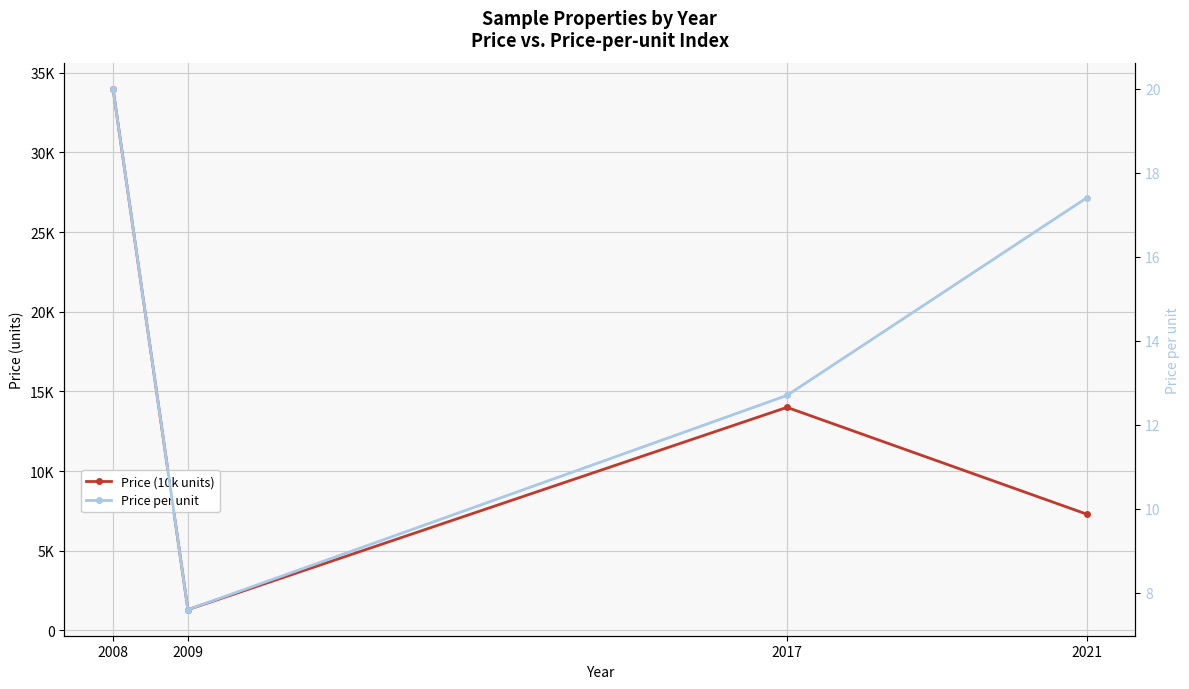

True or false: Price per unit has a value of 11.1 at 2008.

False